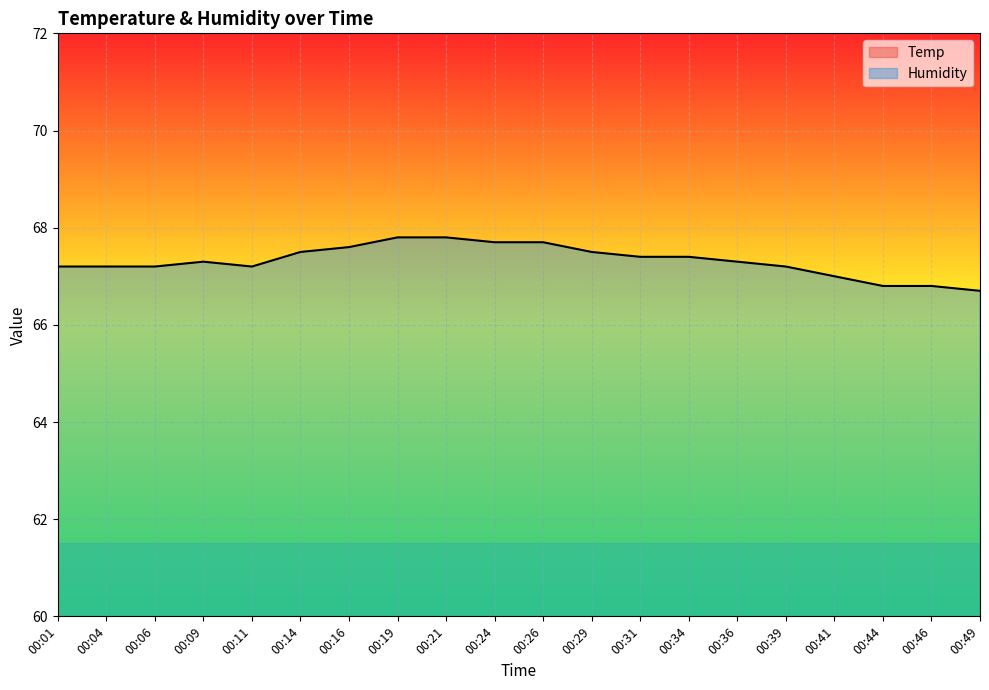

At which category is the sum across all series the highest?

00:19